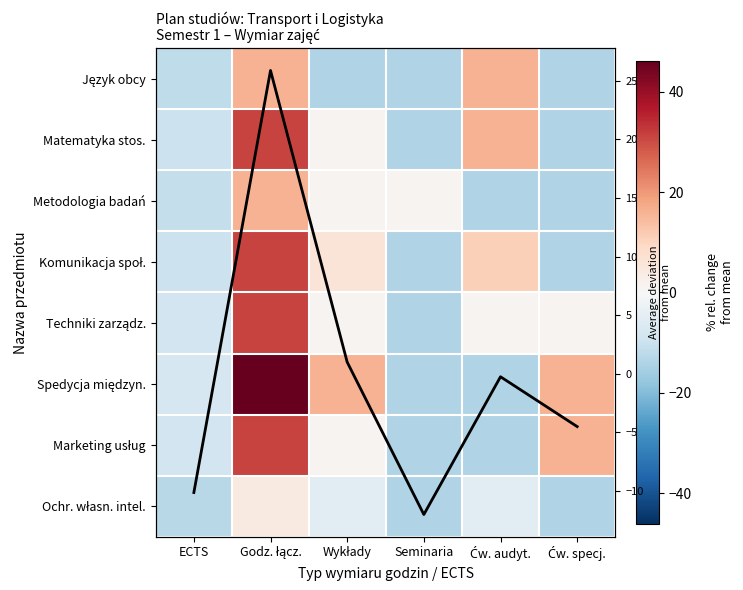

Rank the series at ECTS from lowest to highest value.

Ochr. własn. intel., Język obcy, Metodologia badań, Row avg, Matematyka stos., Komunikacja społ., Techniki zarządz., Marketing usług, Spedycja międzyn.